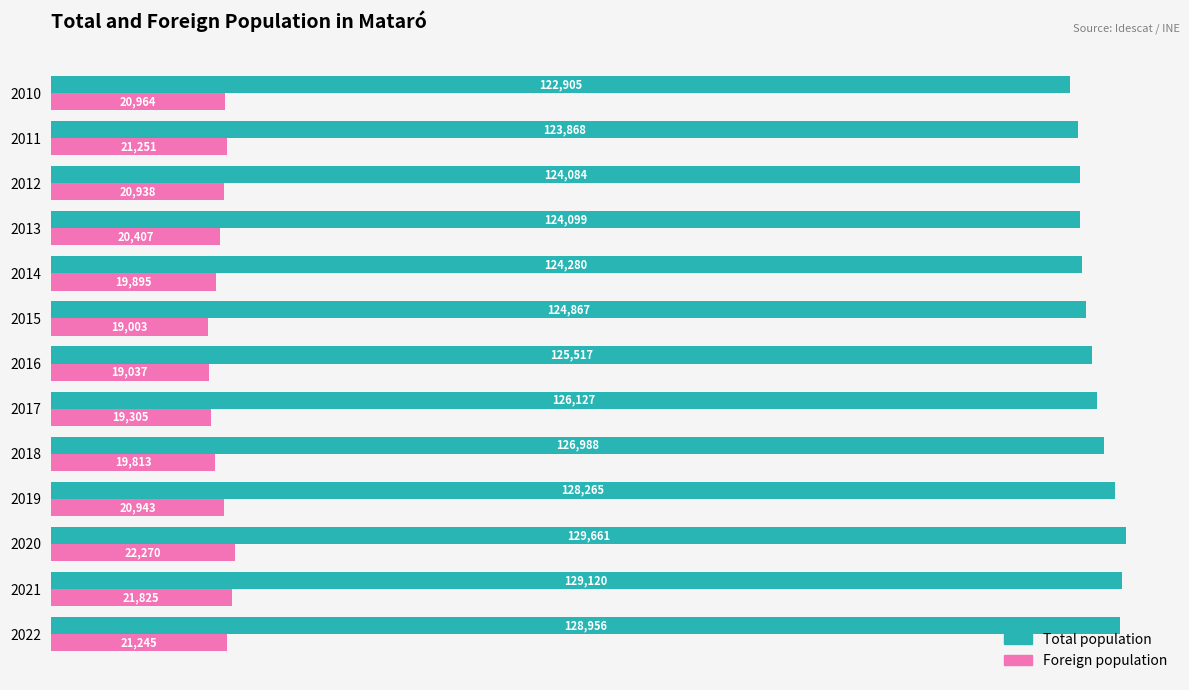

Where is Total population nearest to the value 126283?

2017